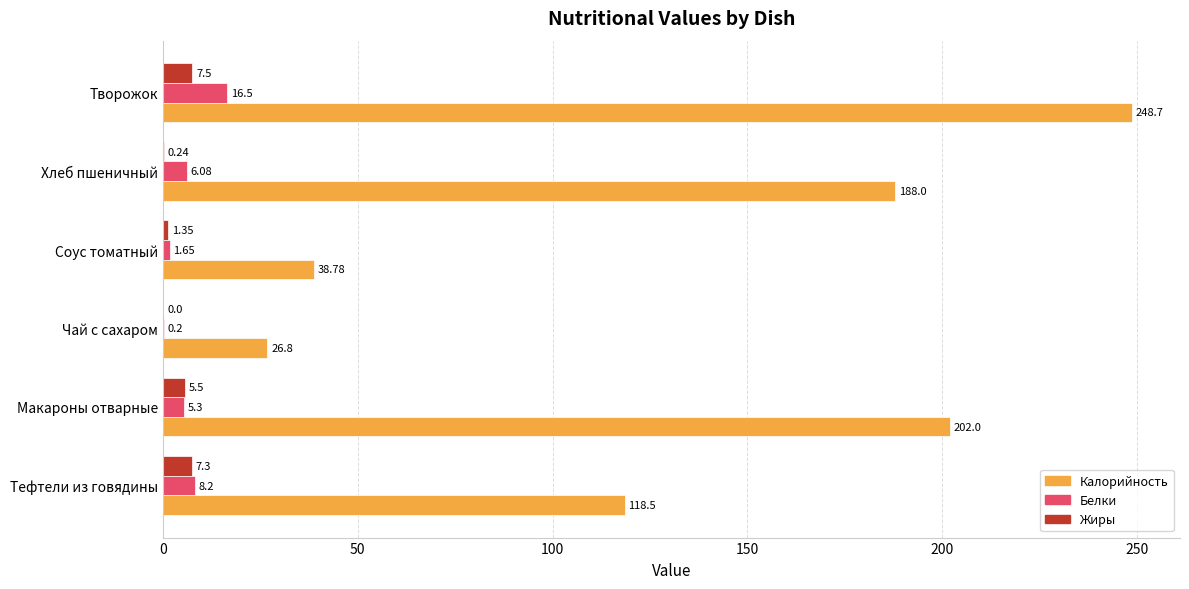

What are all the series names shown in the legend?

Калорийность, Белки, Жиры